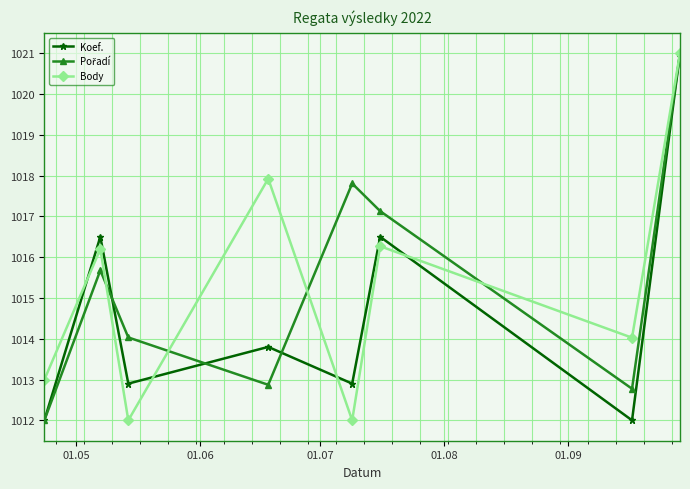

How many interior local peaks does the Koef. series have?

3